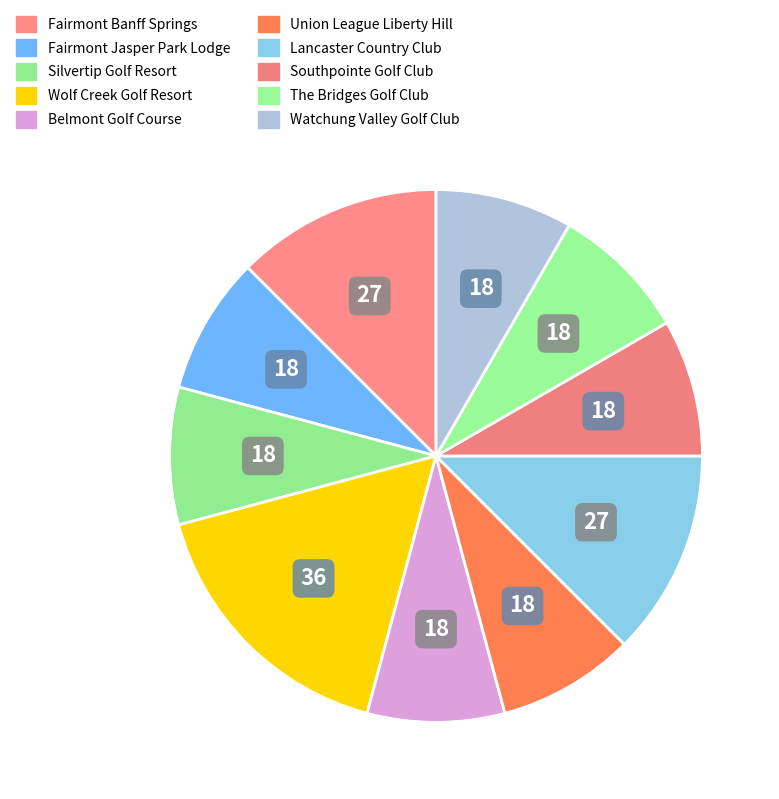

Is there any slice that represents more than half of the pie?

No